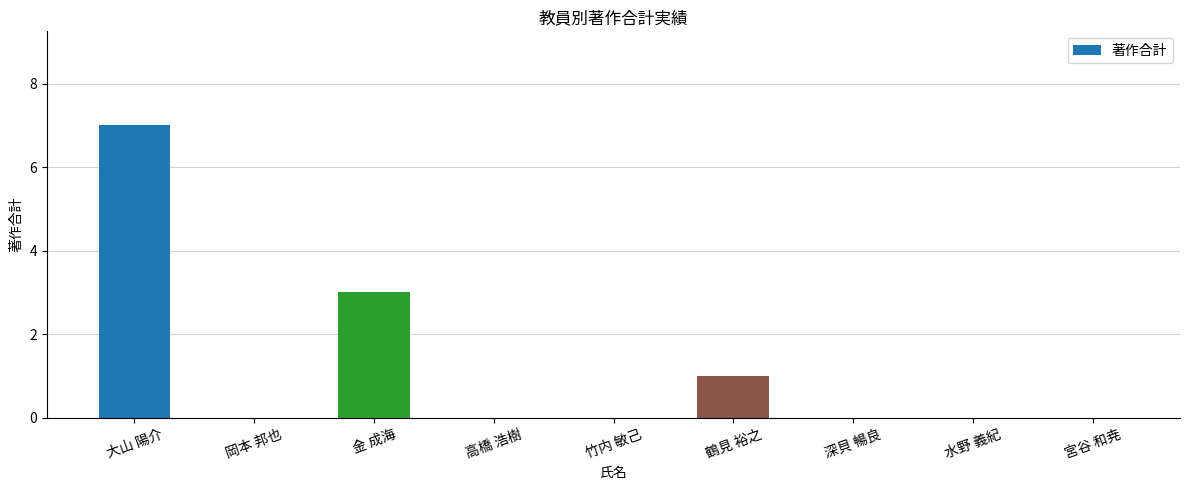

Which label corresponds to the largest value in the chart?

大山 陽介